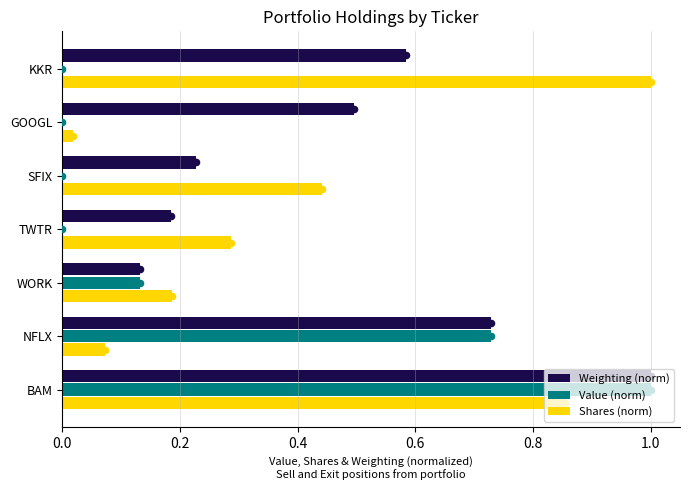

Which series has the largest Y range (max minus min)?

Value (norm)